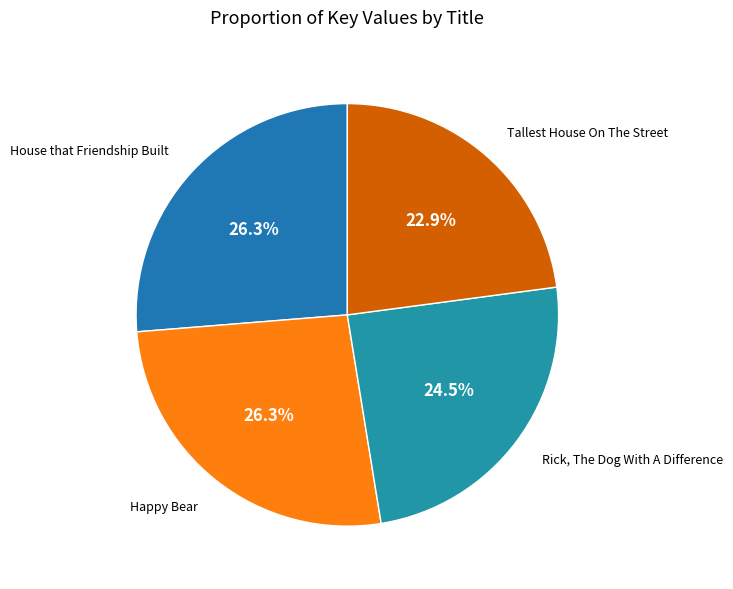

What is the smallest slice in the pie chart?

Tallest House On The Street